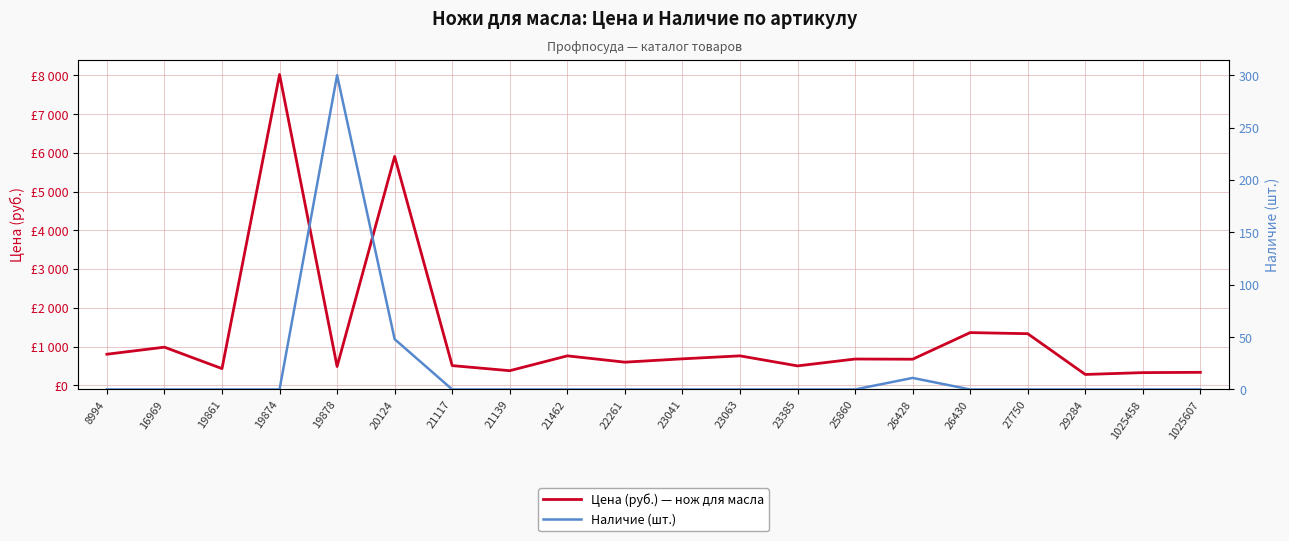

What is the sum of all Наличие (шт.) values?

359